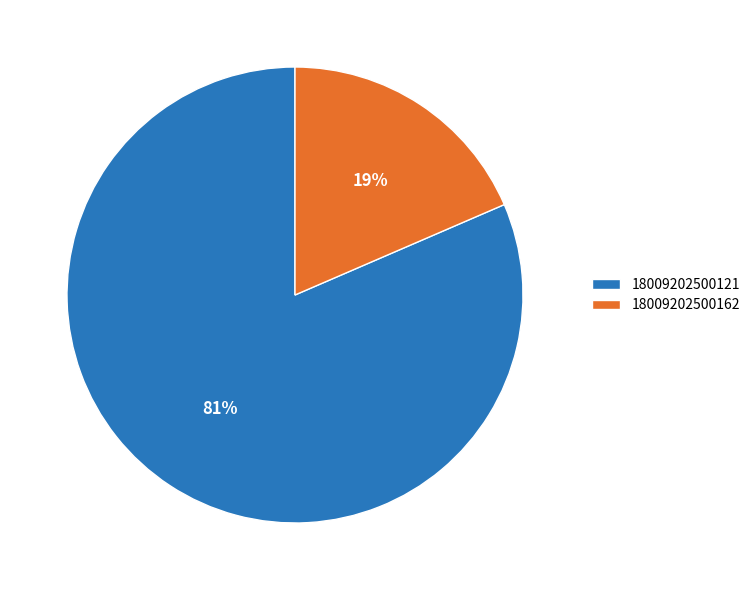

Combined, do 18009202500121 and 18009202500162 account for over 50%?

Yes